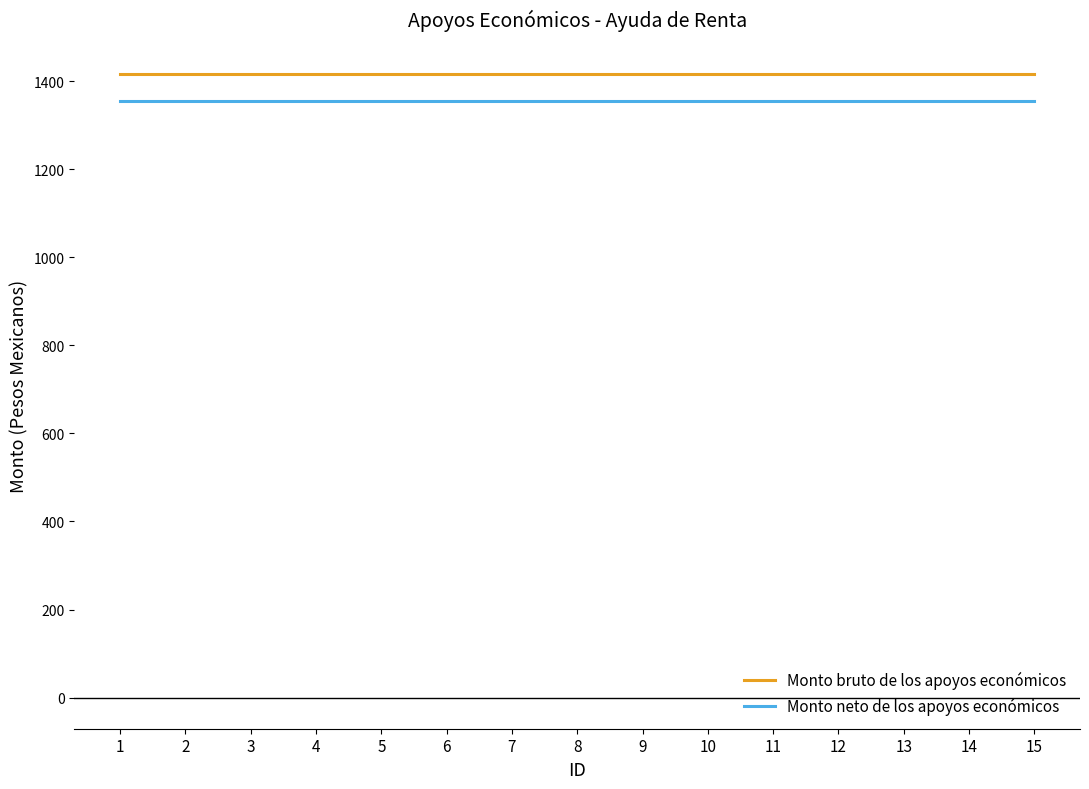

True or false: Monto neto de los apoyos económicos has a value of 1354.4 at 6.

True